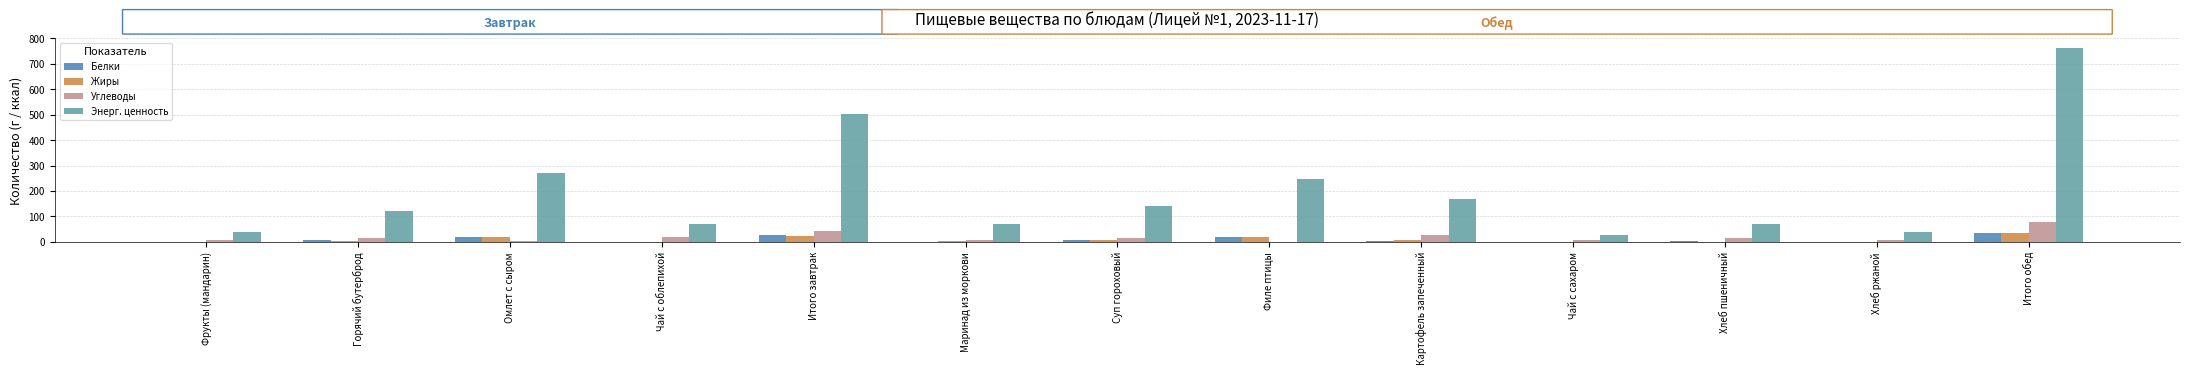

How many data points in Энерг. ценность are above 123?

7